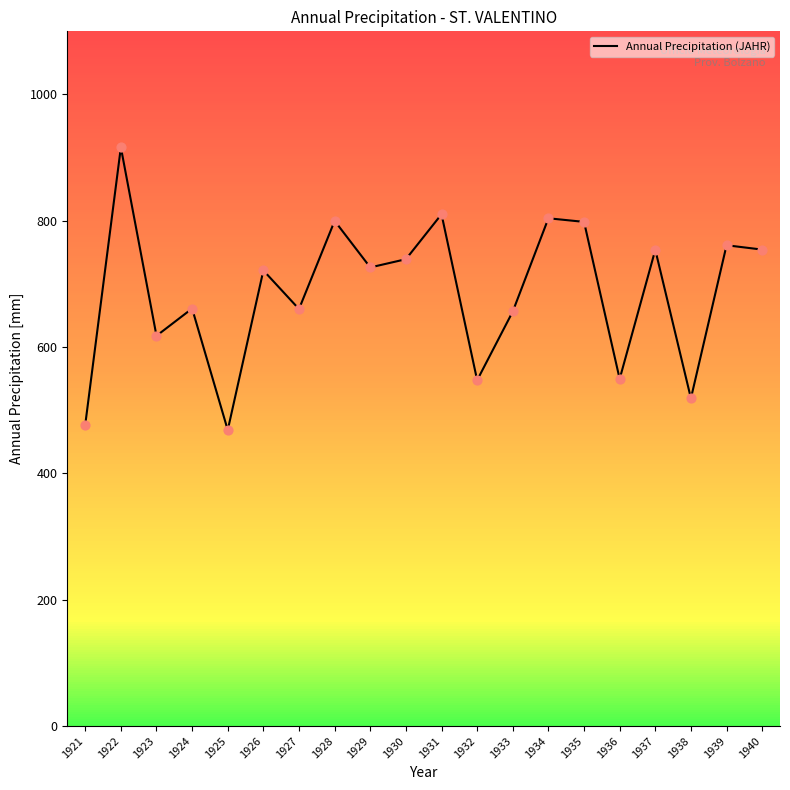

What is the change in value from 1928 to 1935?

-1.6